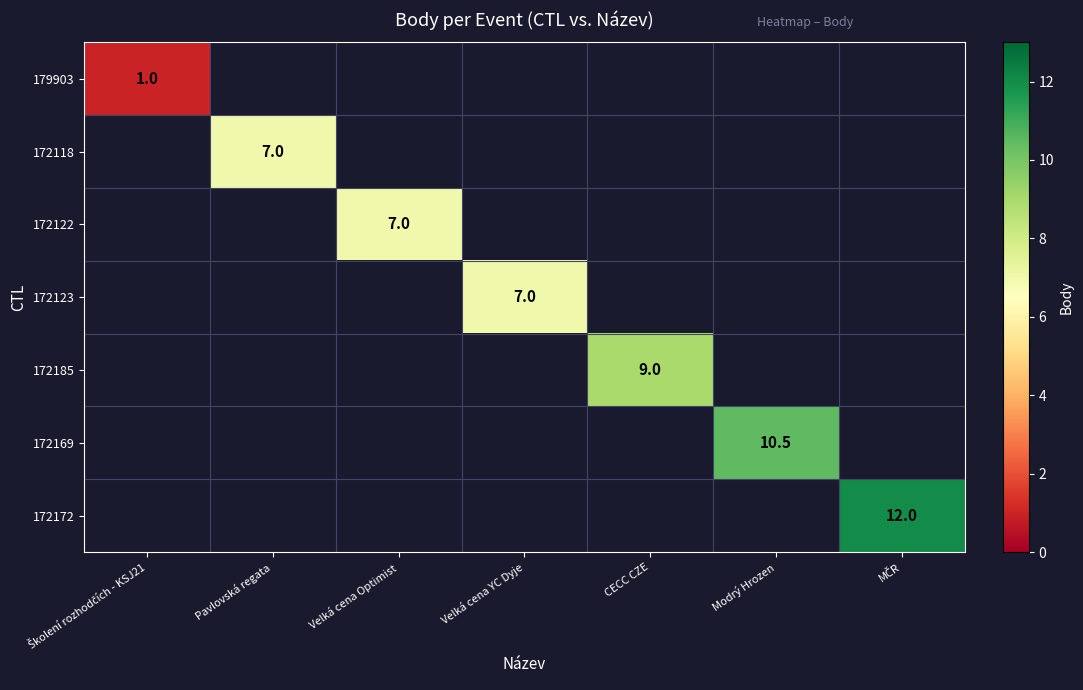

Which series has the largest range (max minus min)?

172172